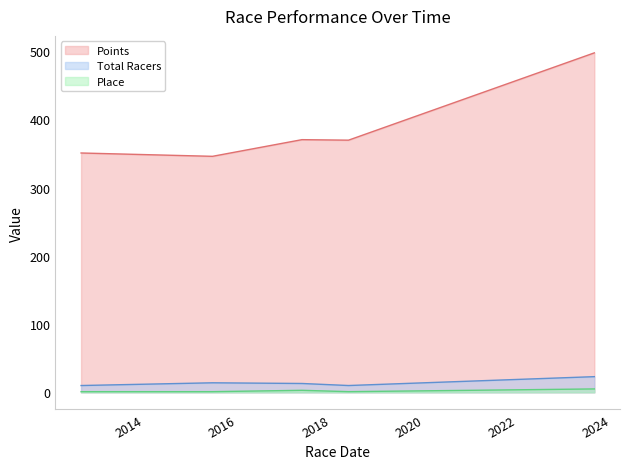

True or false: Place and Total Racers cross at least once.

False